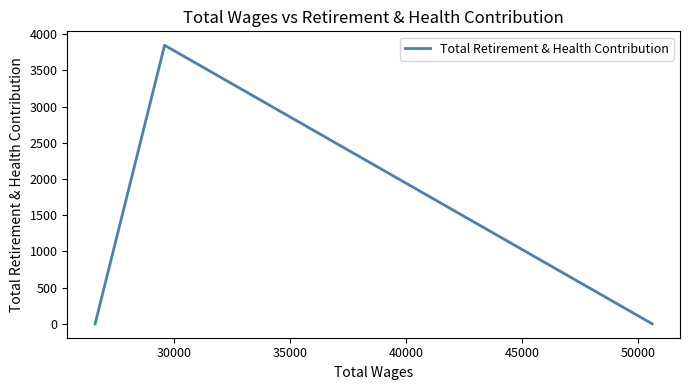

What value does the data have at 30000, to the nearest 100?

3800